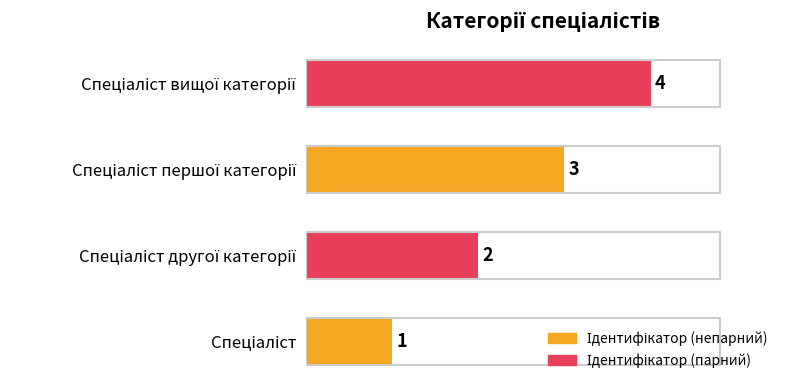

How many series are shown in this chart?

1